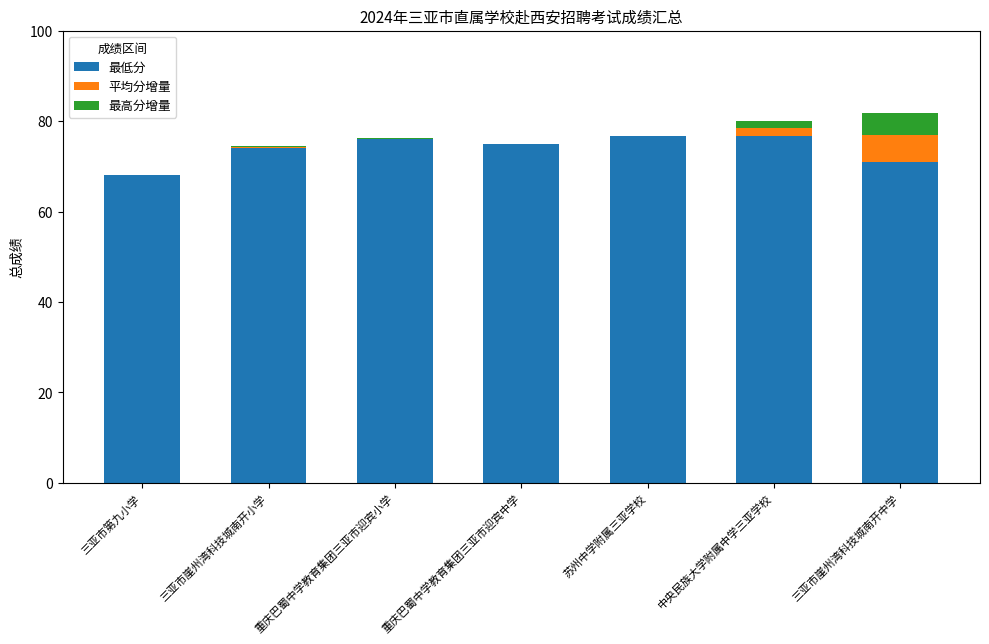

What is the sum of the 最低分 values at 重庆巴蜀中学教育集团三亚市迎宾小学 and 三亚市崖州湾科技城南开小学?

150.0